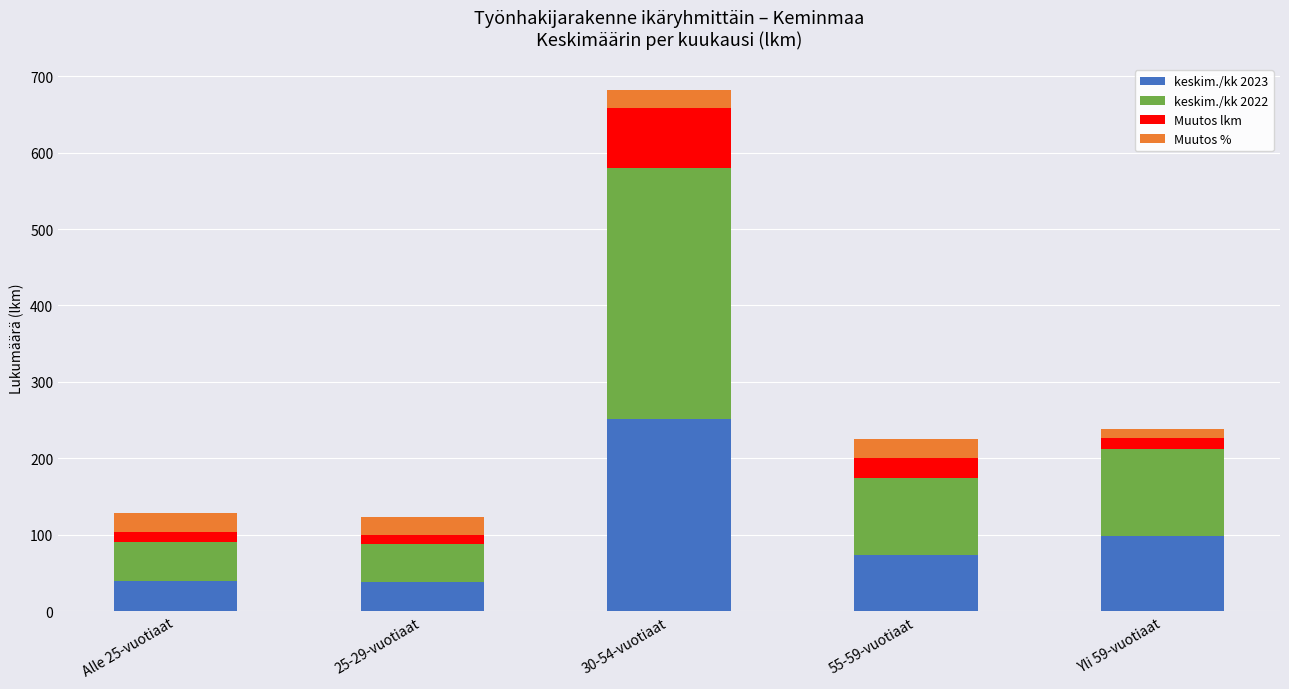

At which category is the sum across all series the highest?

30-54-vuotiaat